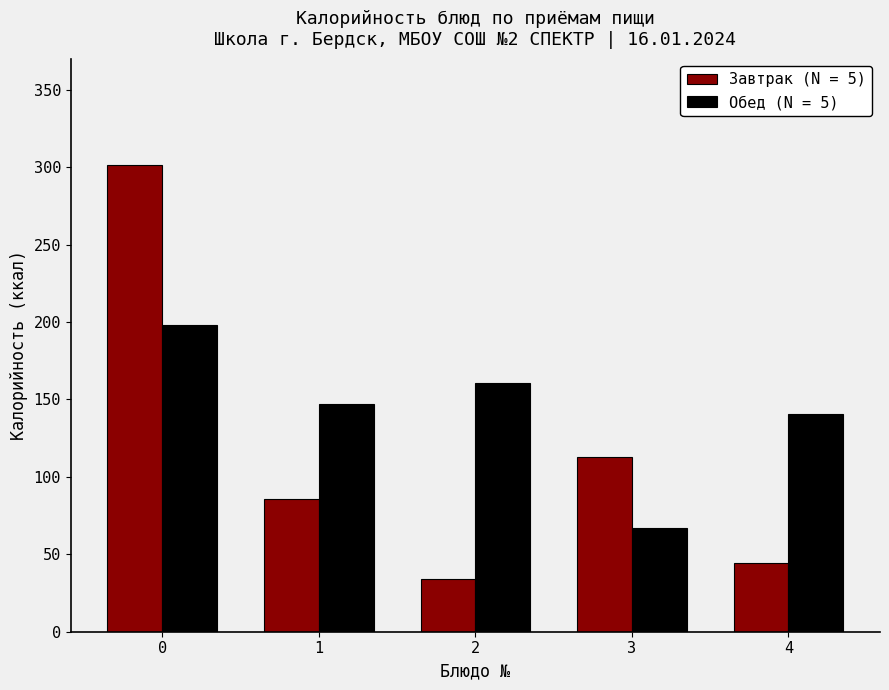

Which label corresponds to the smallest value in the chart?

2